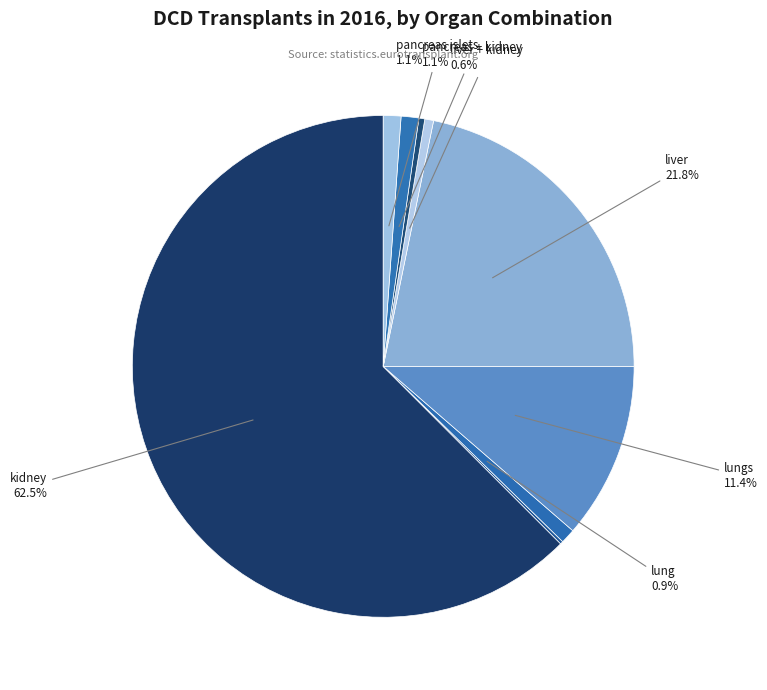

Rank the categories by value from highest to lowest.

kidney, liver, lungs, pancreas + kidney, pancreas islets, lung, liver + kidney, pancreas, kidney en bloc